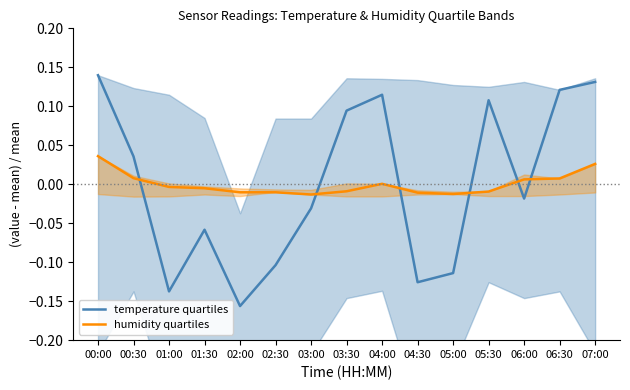

The value of temperature quartiles at 02:00 is -0.1. True or false?

False